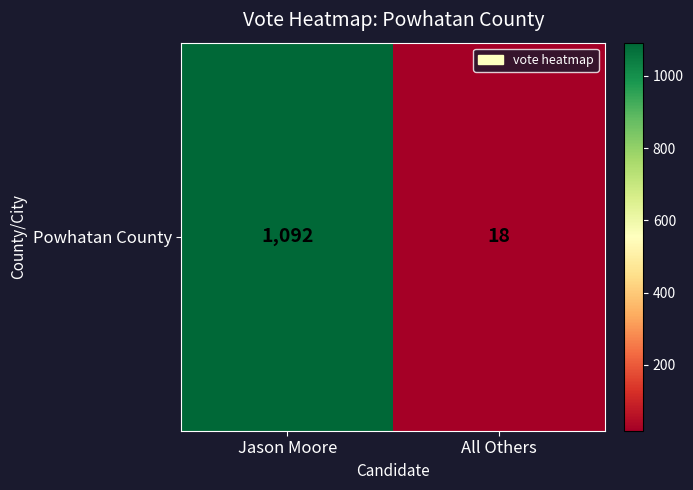

What is the greatest value displayed?

1092